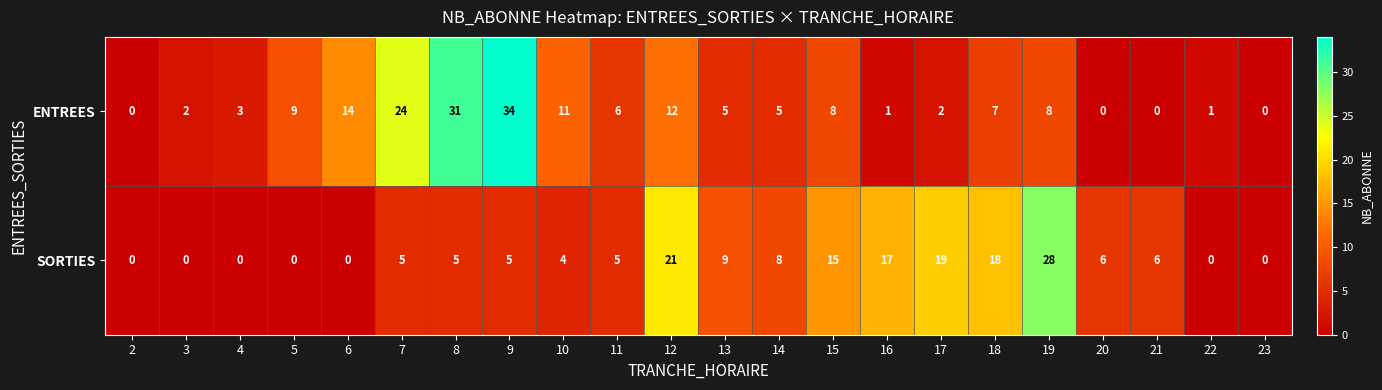

Rank the series by their average value, from highest to lowest.

ENTREES, SORTIES